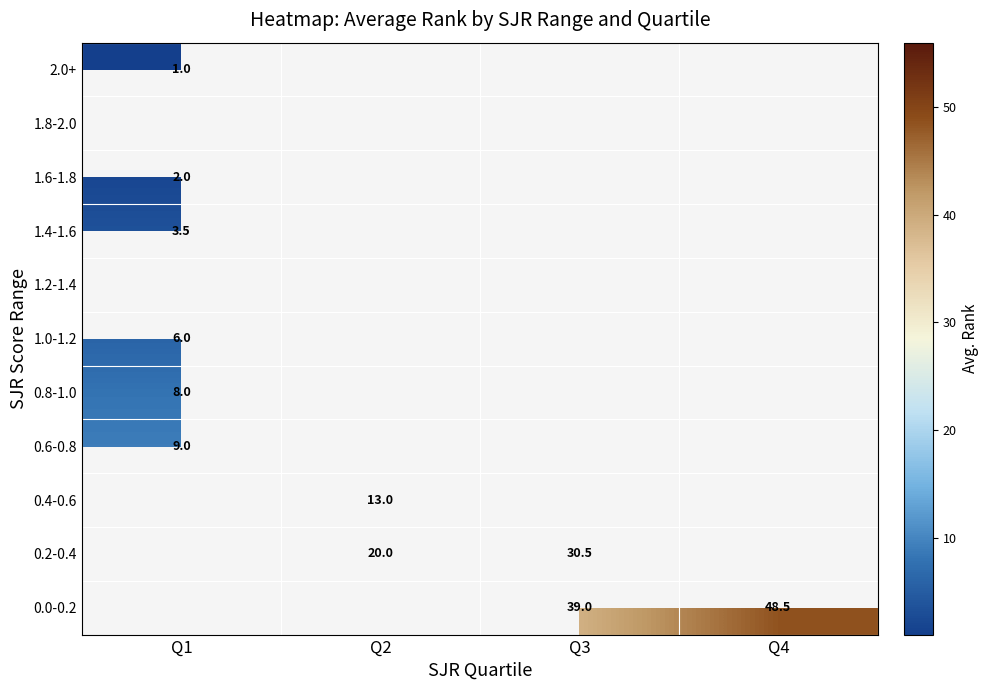

At how many categories does at least one series exceed 12?

3